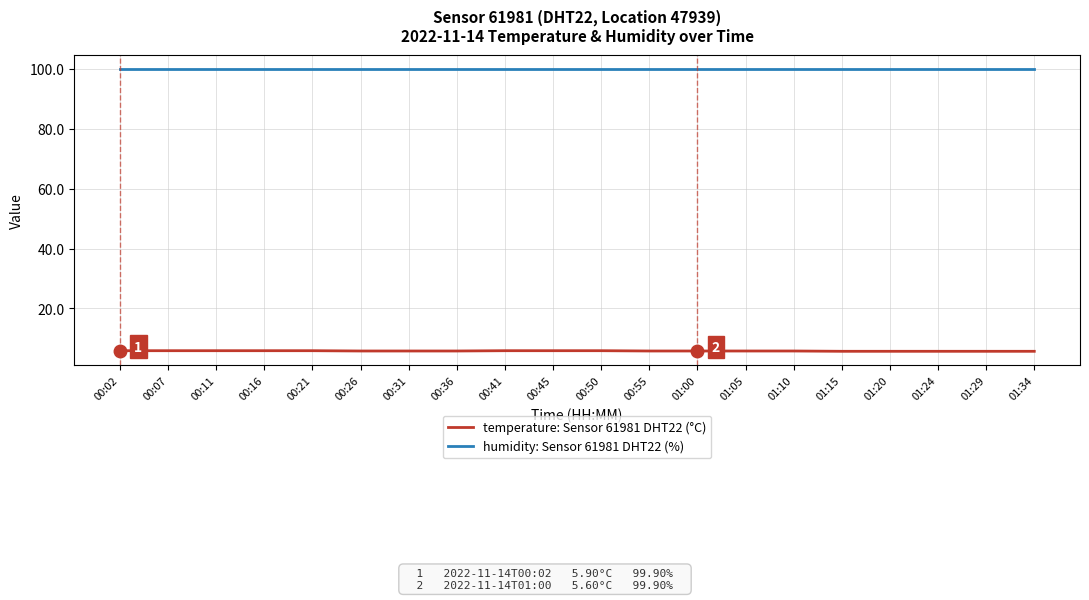

Is it true that humidity: Sensor 61981 DHT22 (%) equals 156.0 at 01:15?

False